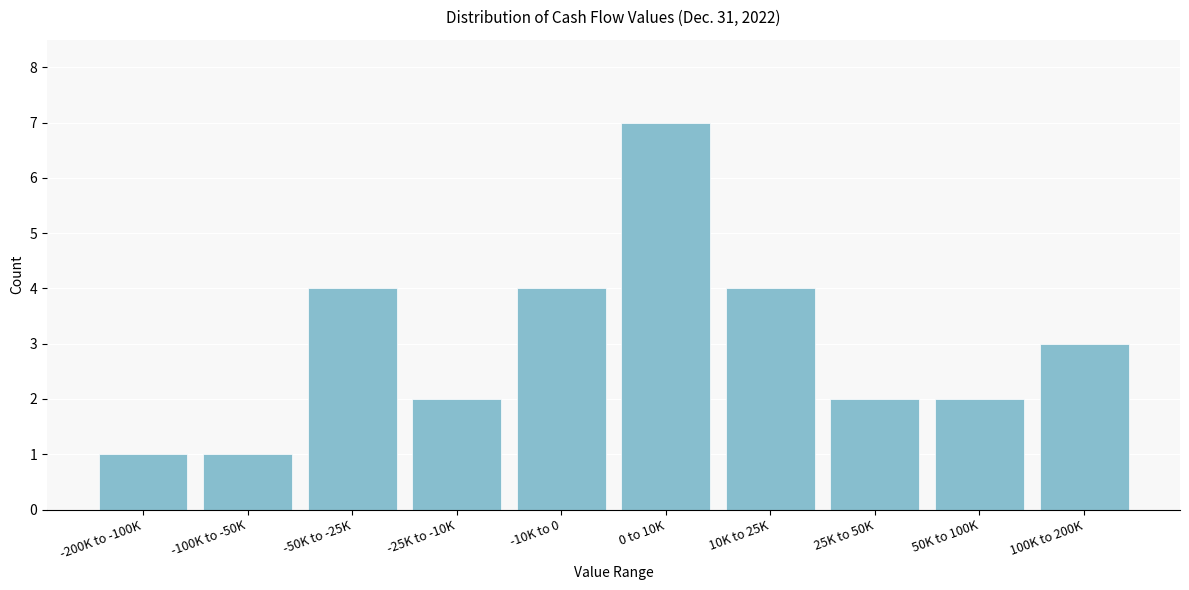

Reading left to right, what are all the values shown in this chart?

1	1	4	2	4	7	4	2	2	3